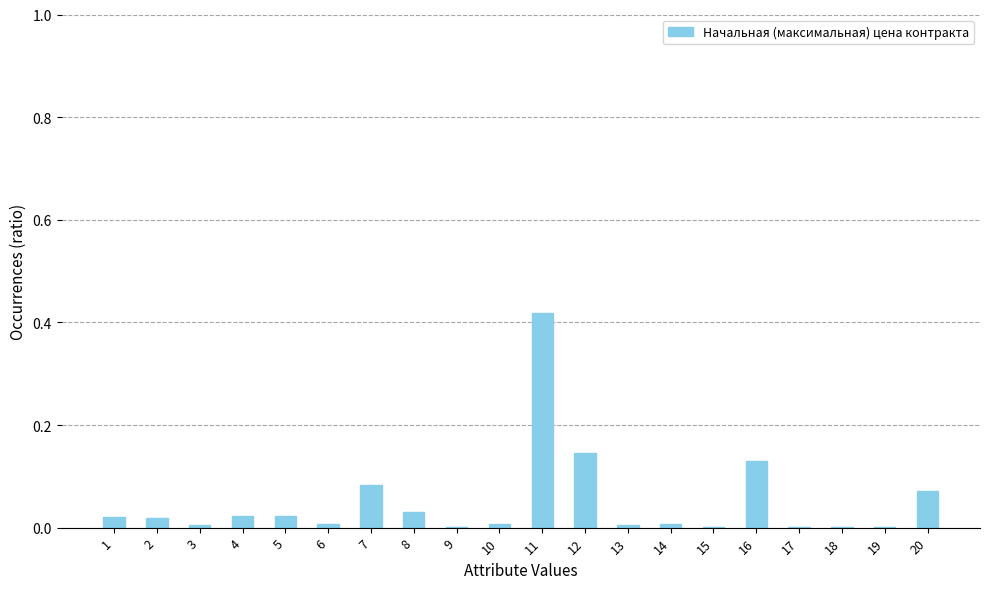

Which category has the highest value across all series?

11